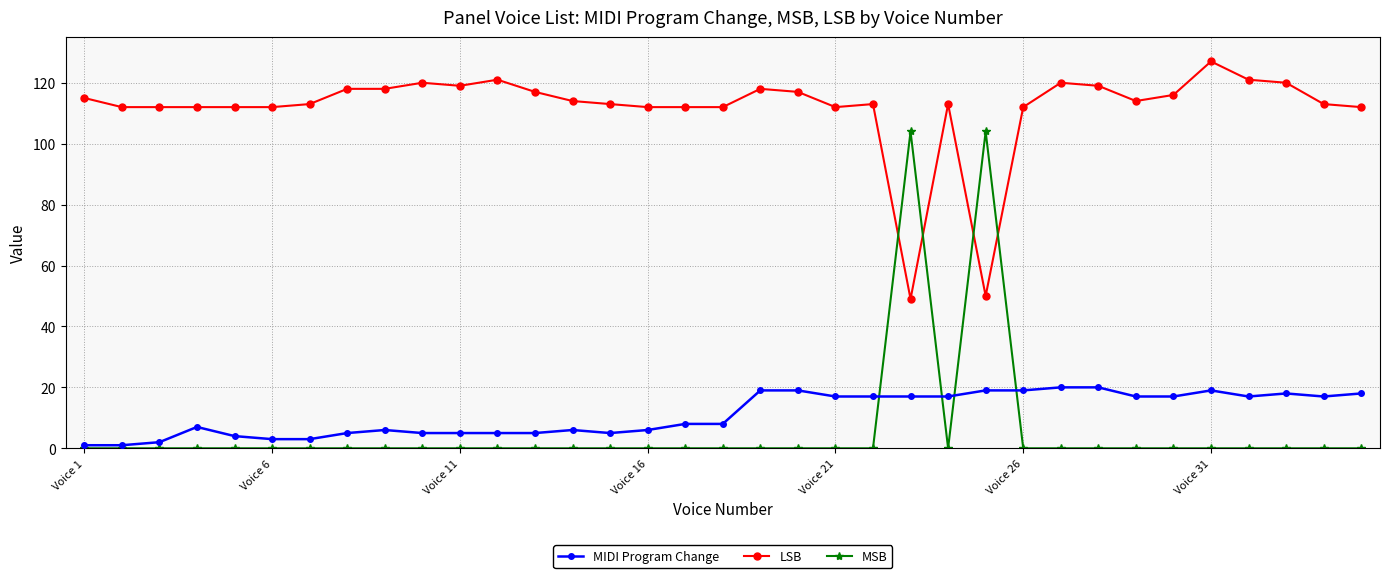

List the series in order of their peak value, lowest first.

MIDI Program Change, MSB, LSB